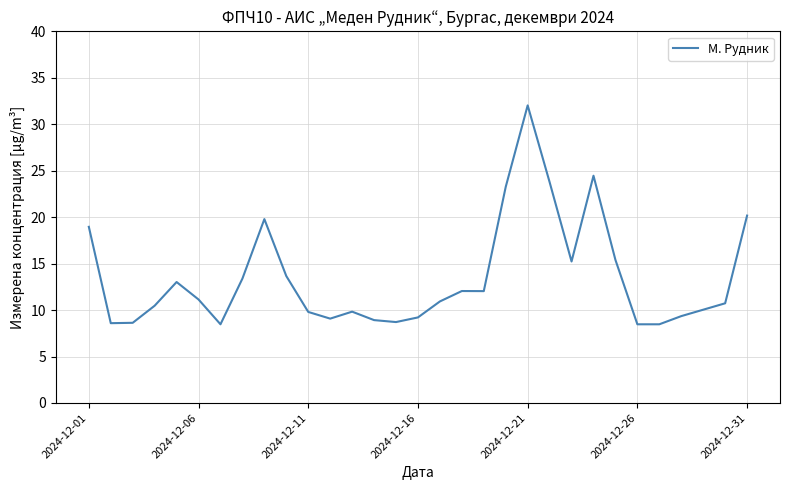

What is the difference between the maximum and minimum values?

23.6